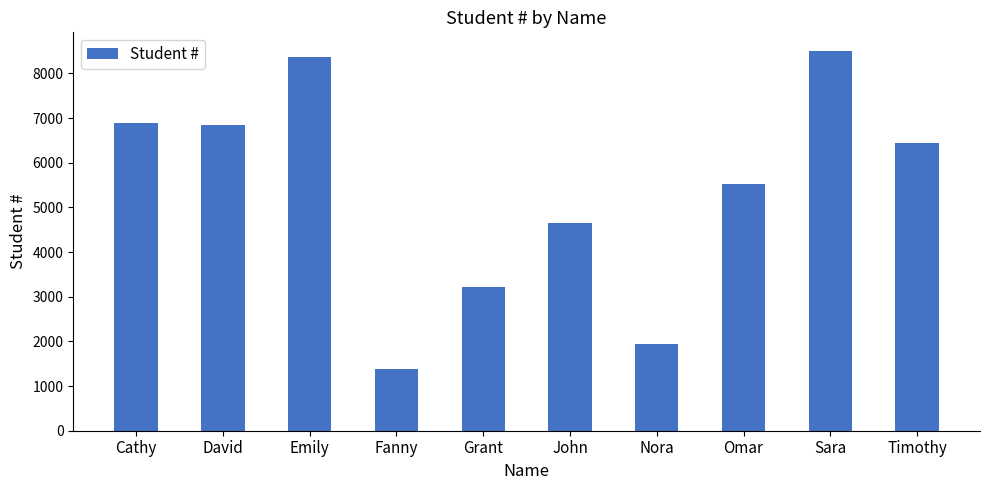

How many bars are there in total?

10